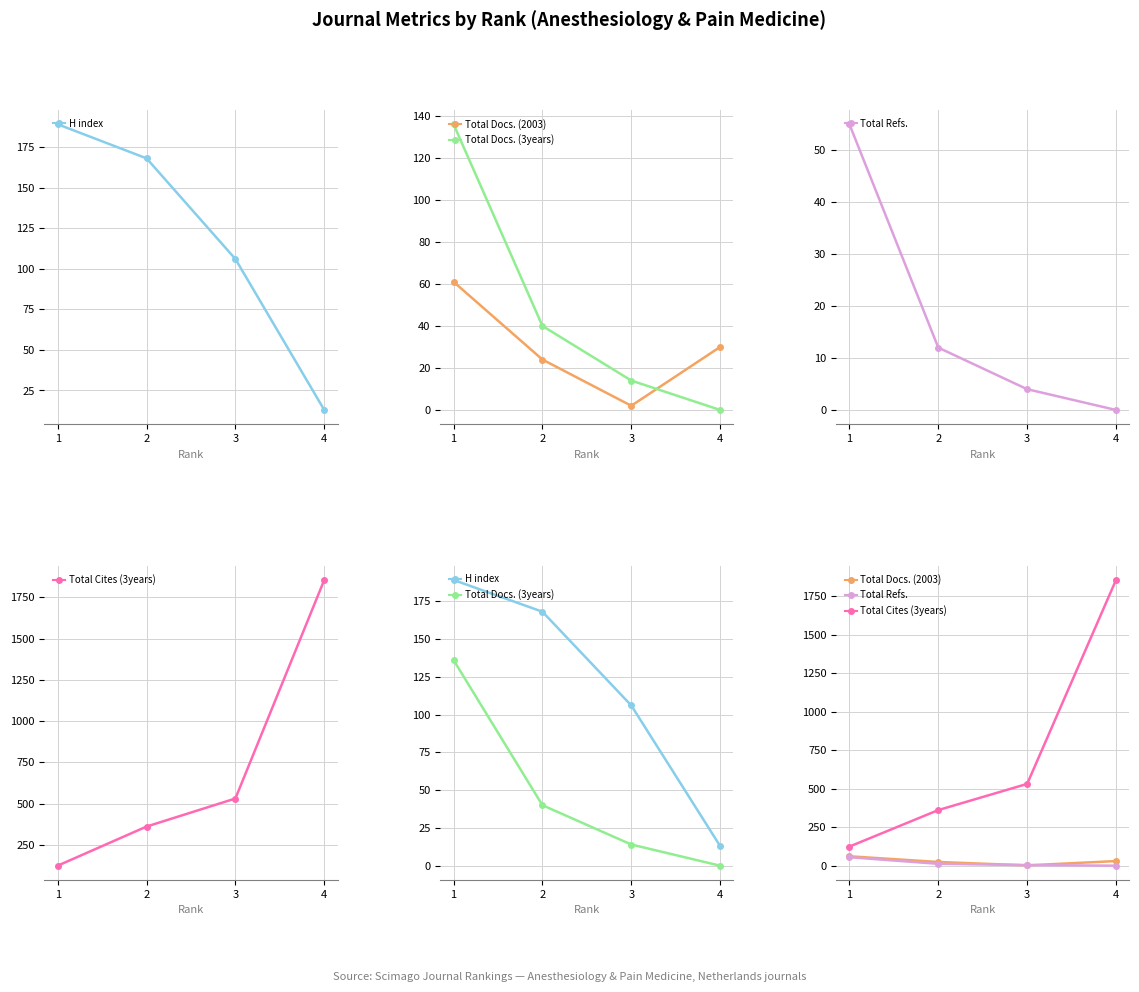

Which series changed the most between 1 and 2?

Total Cites (3years)